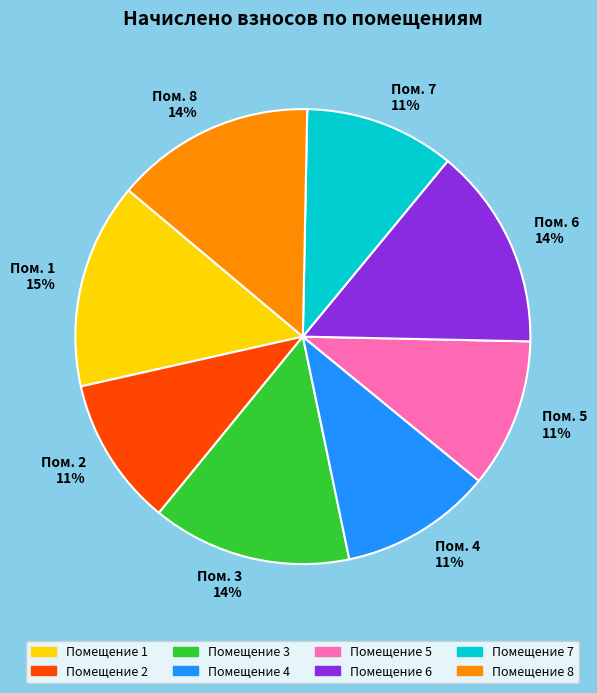

To the nearest percent, what percentage of the pie is Помещение 2?

11%